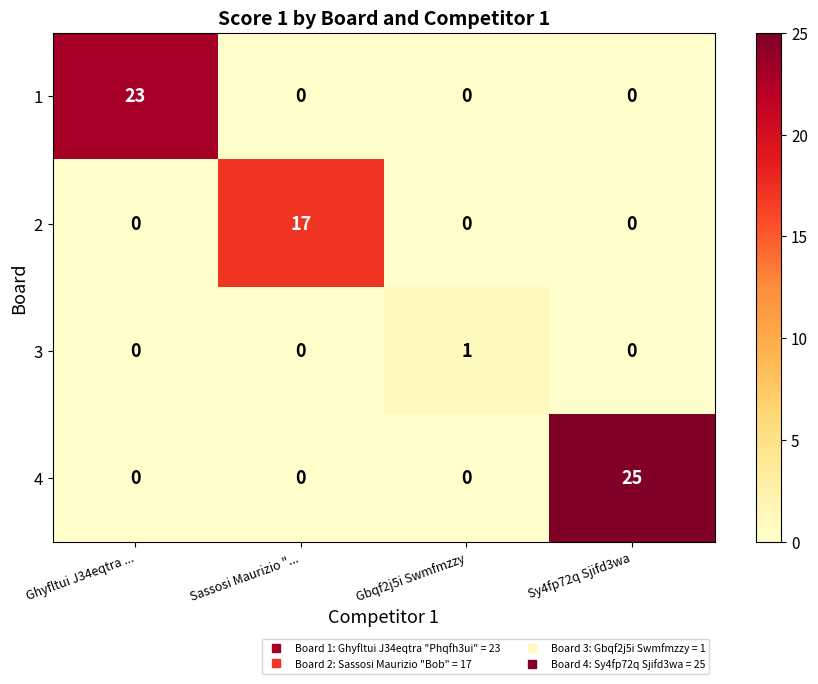

What is the difference between the maximum and minimum values in the 2 series?

17